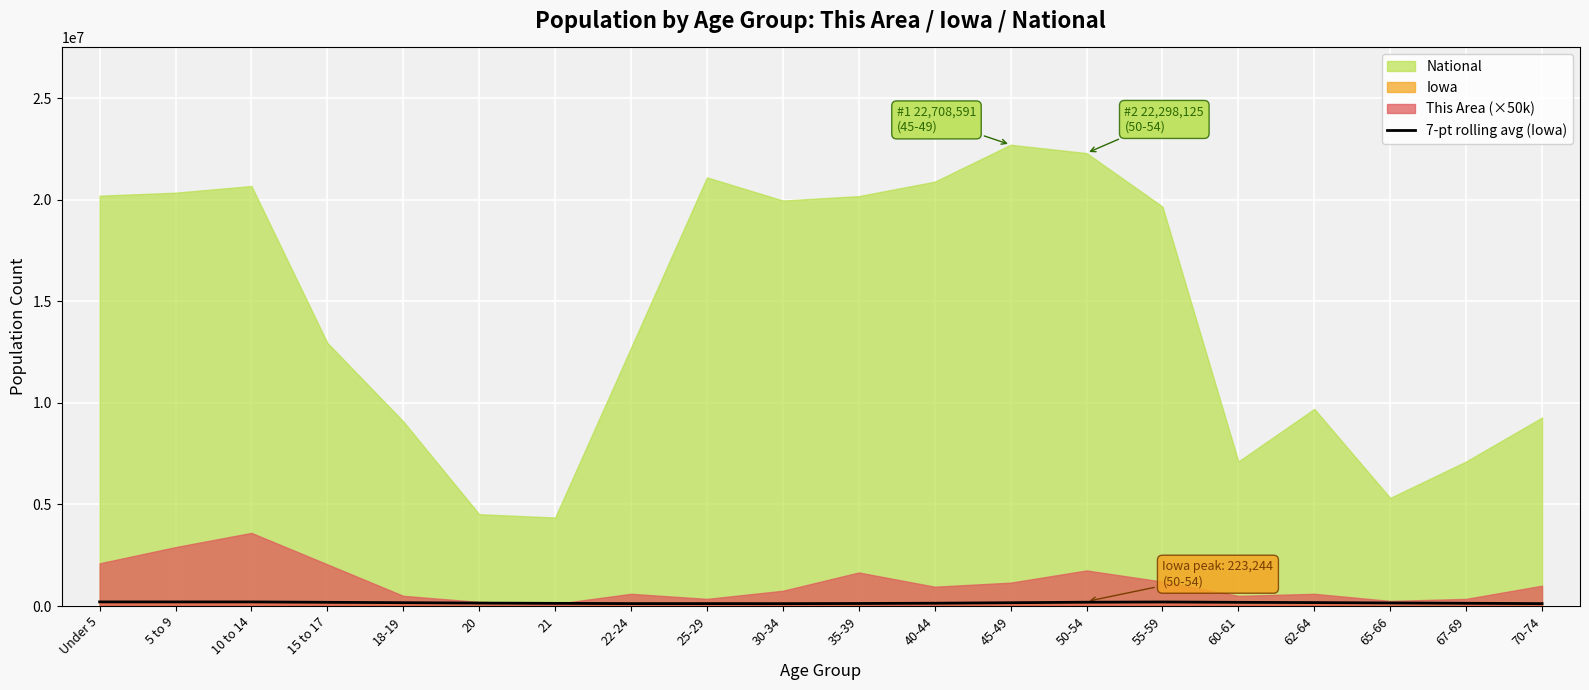

What is the minimum value shown in the chart?

116110.0